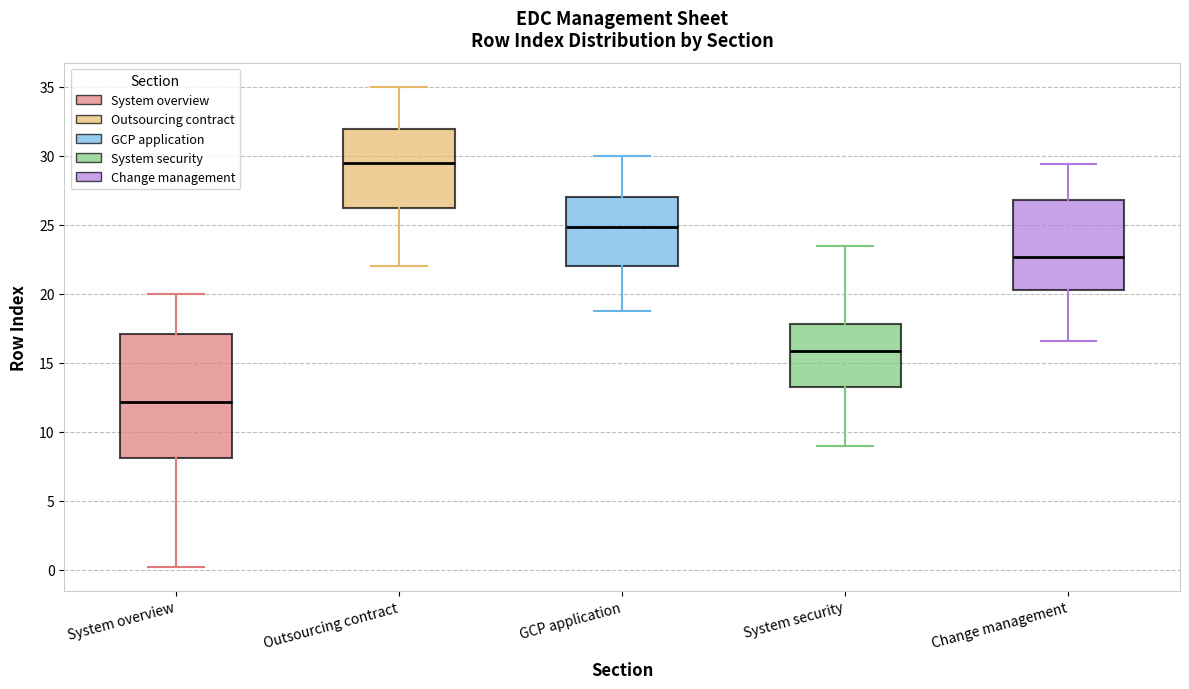

Where is the upper edge of the box for GCP application on the y-axis? The values are not printed on the chart, so give them approximately, as read against the axis.

27.0